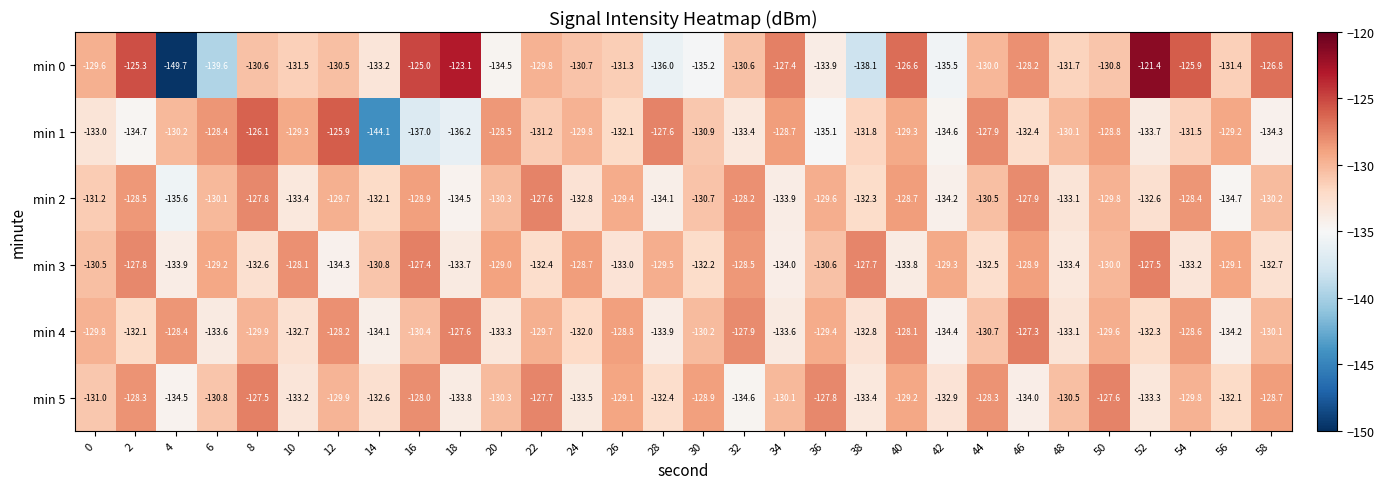

How many distinct data groups are displayed?

6